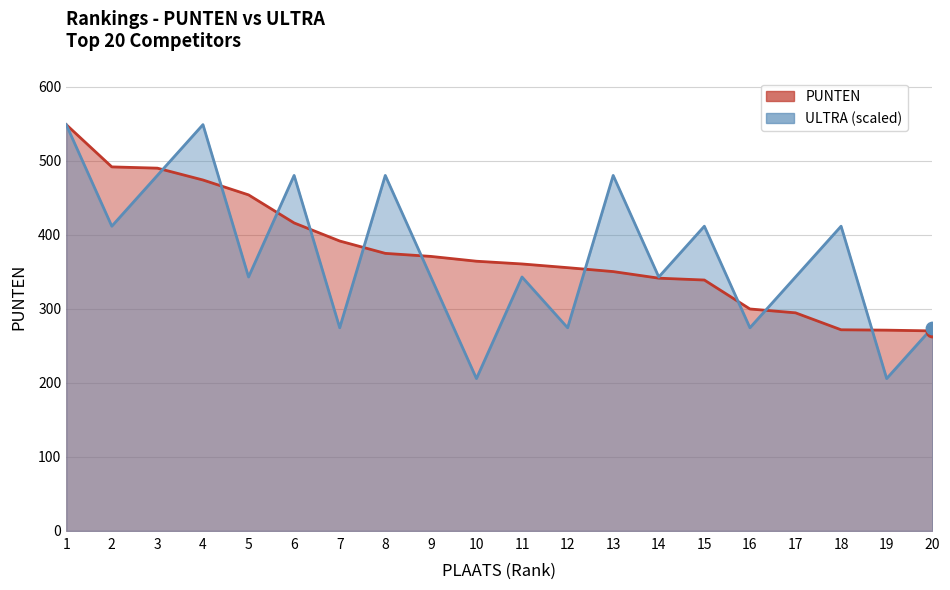

What is the total value across all series at 5?

796.9